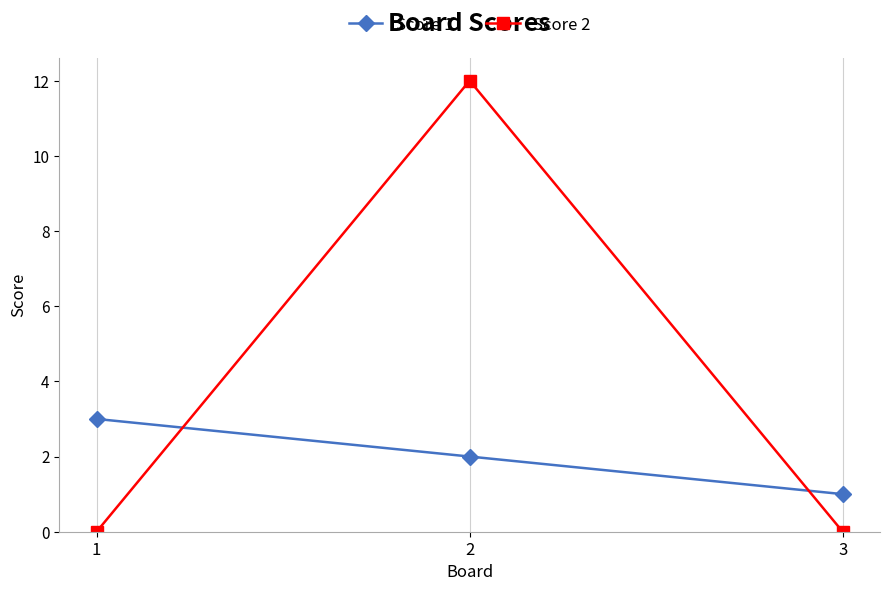

Which series has the largest total across all categories?

Score 2